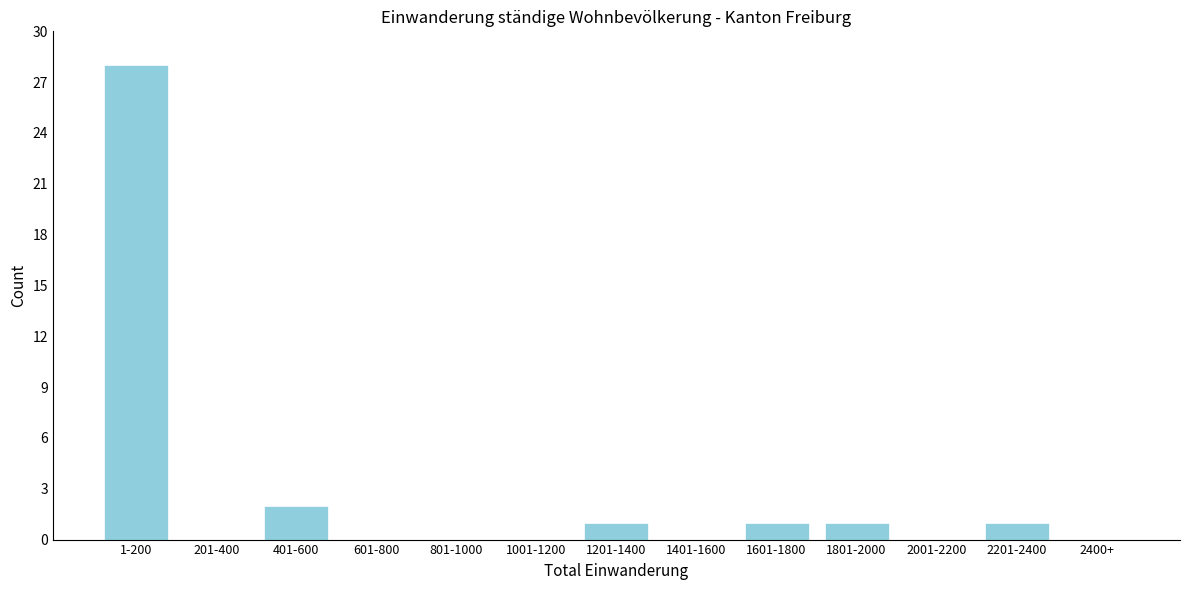

Reading left to right, extract all data points from this chart.

1-200=28	201-400=0	401-600=2	601-800=0	801-1000=0	1001-1200=0	1201-1400=1	1401-1600=0	1601-1800=1	1801-2000=1	2001-2200=0	2201-2400=1	2400+=0